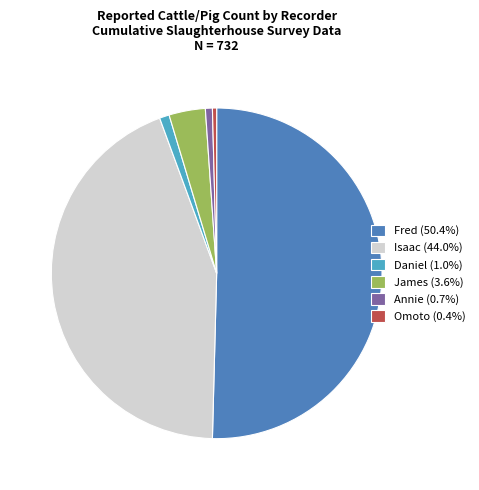

Do Isaac (44.0%) and Annie (0.7%) together represent more than half of the pie?

No